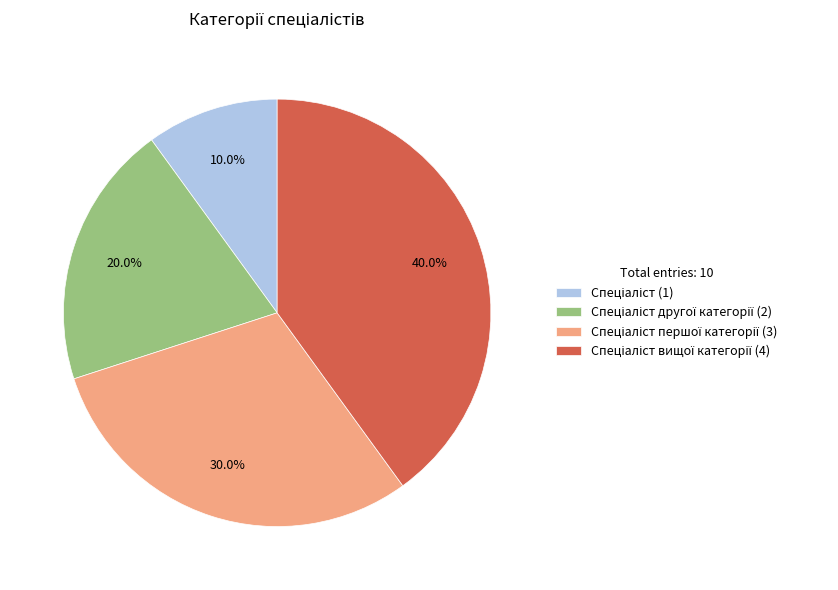

Does any single category account for the majority?

No